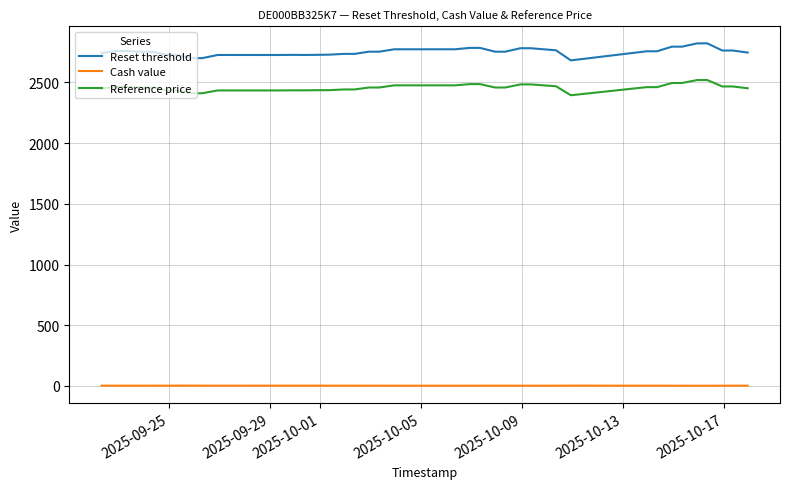

What is the minimum value for Reference price?

2394.6